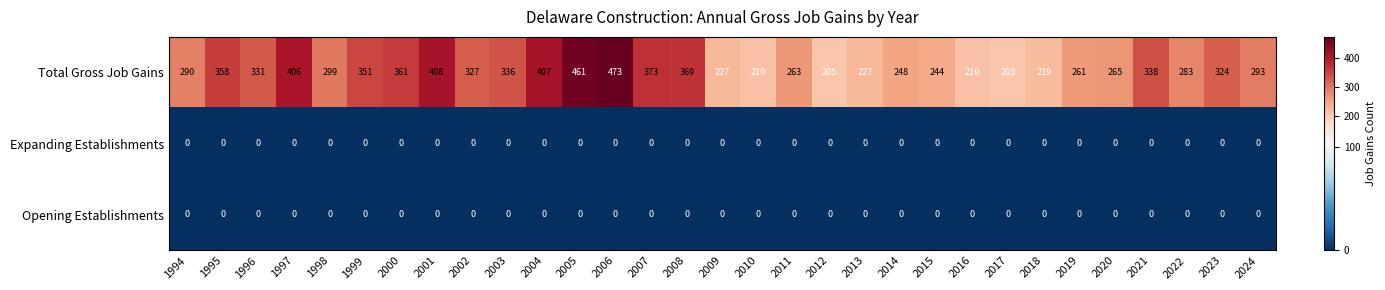

What is the greatest value displayed?

473